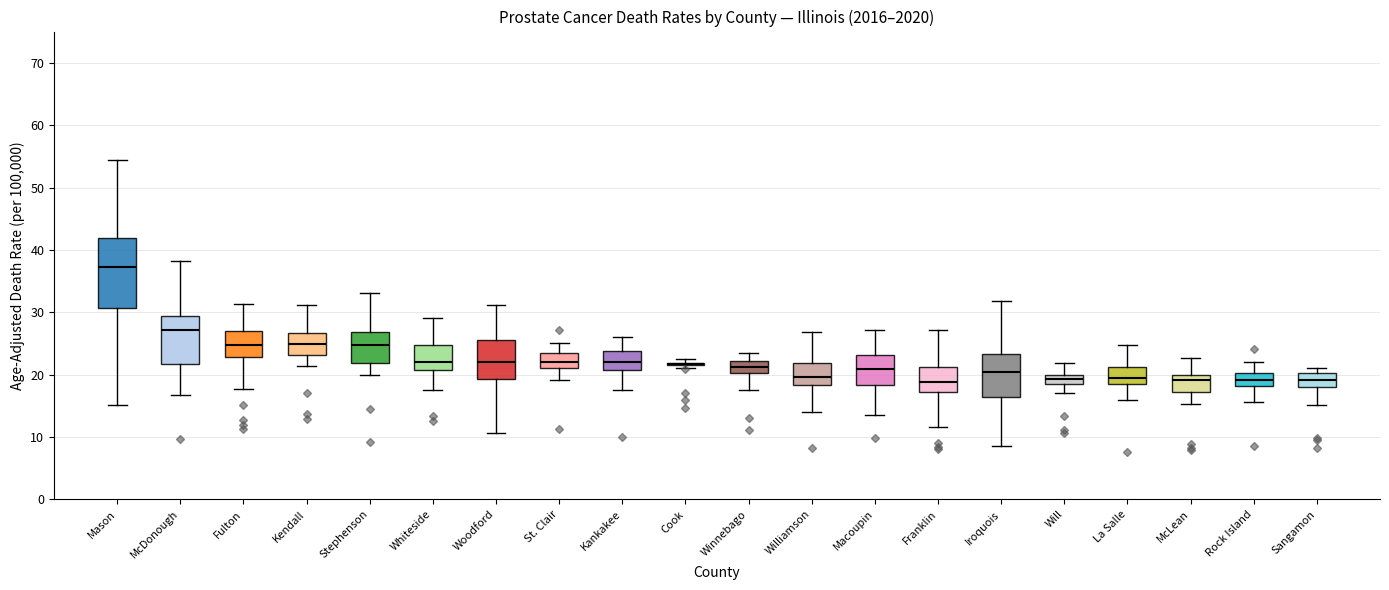

Comparing the boxes themselves (not the whiskers), which one is the tallest?

Mason